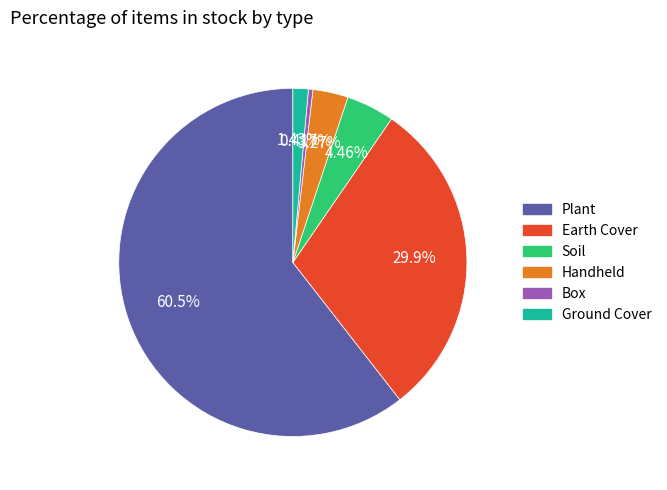

Count the number of slices in the pie.

6